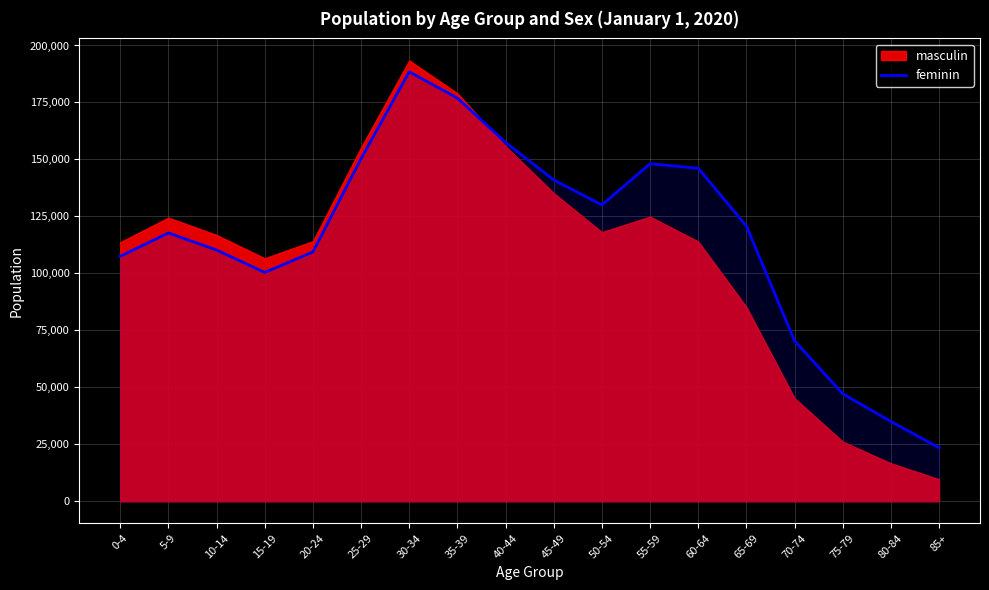

Between 75-79 and 85+, which is larger?

75-79